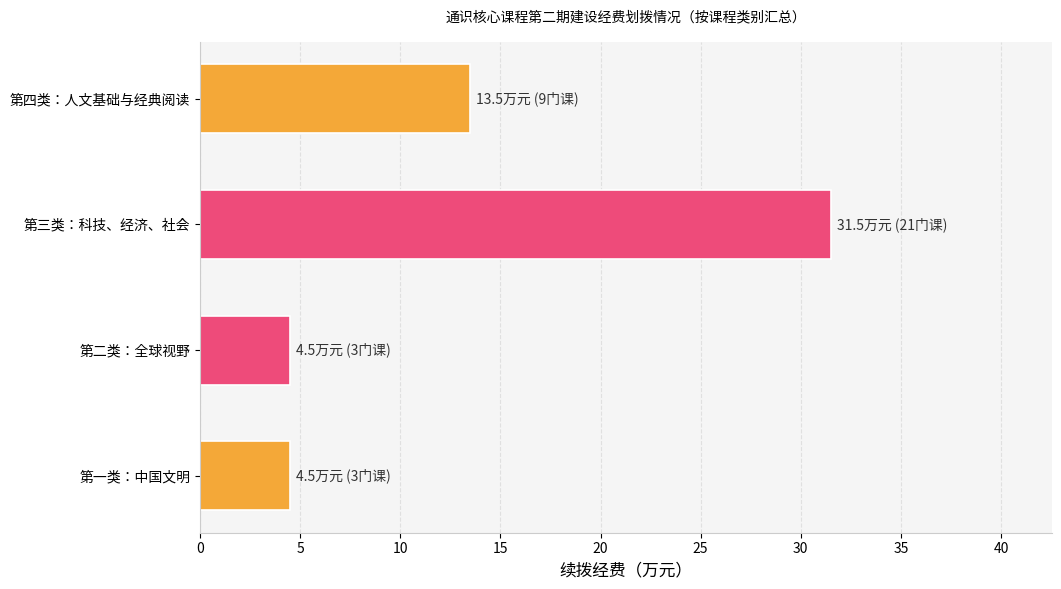

How many data points are less than 13?

2